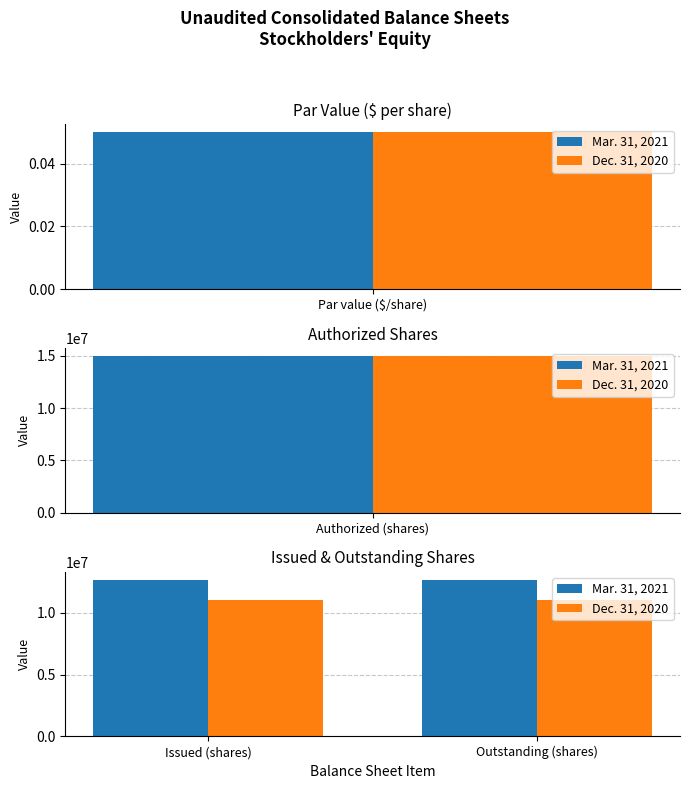

Rank the series by their maximum value, from lowest to highest.

Dec. 31, 2020, Mar. 31, 2021